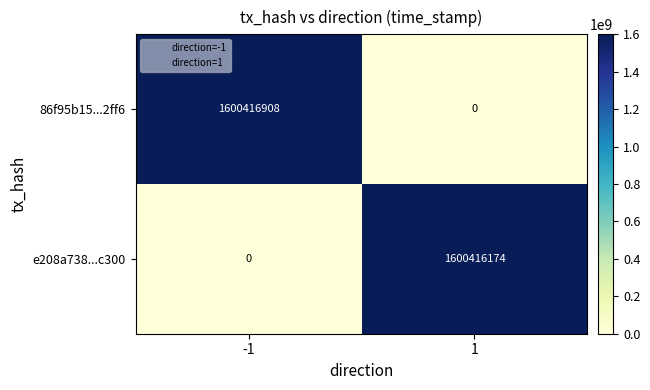

How many values in e208a738...c300 are above zero?

1